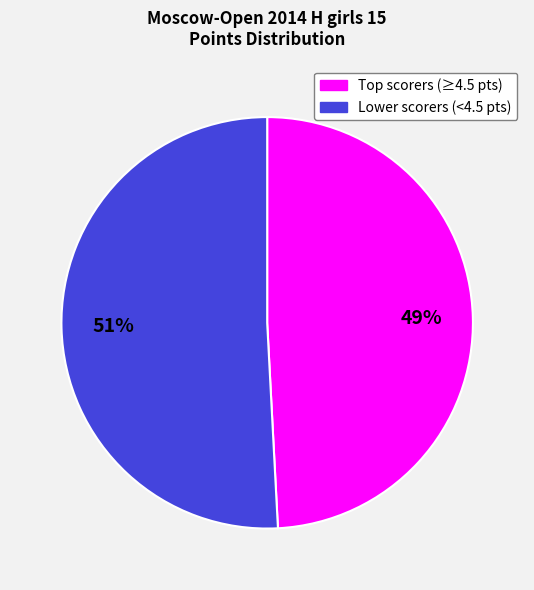

True or false: Lower scorers (<4.5 pts) accounts for 39% of the total.

False